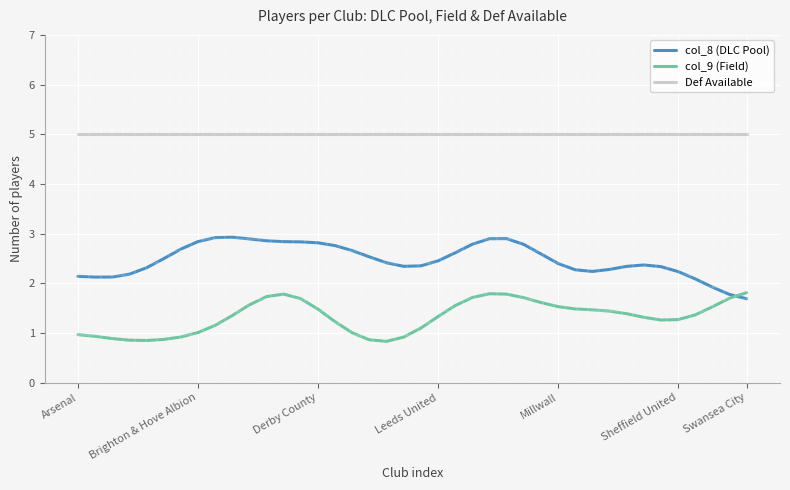

Does the chart have visible grid lines?

Yes